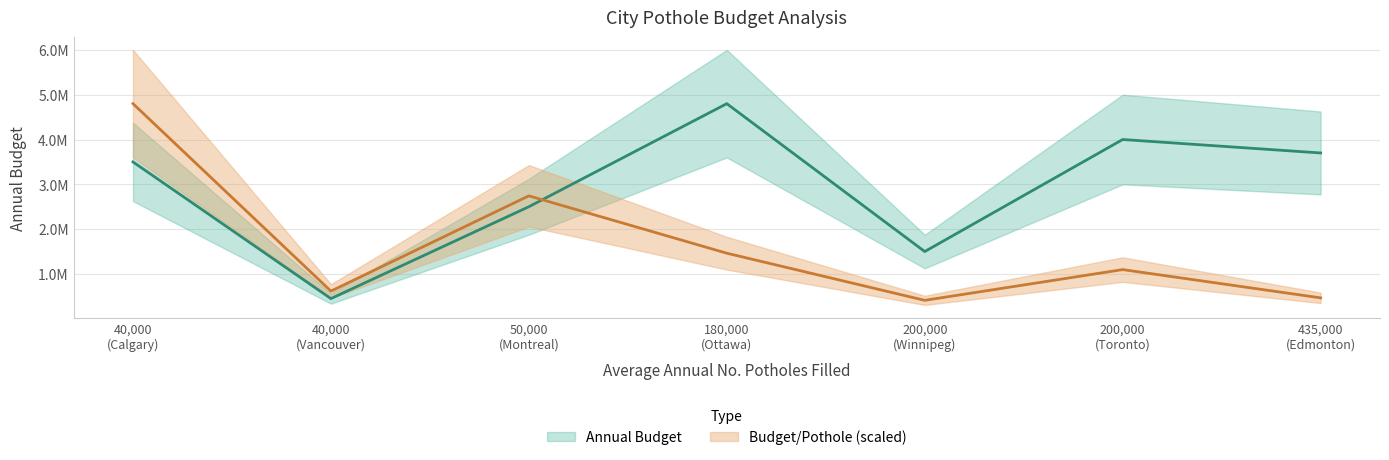

What is the spread (max minus min) of values at Edmonton?

3699991.5